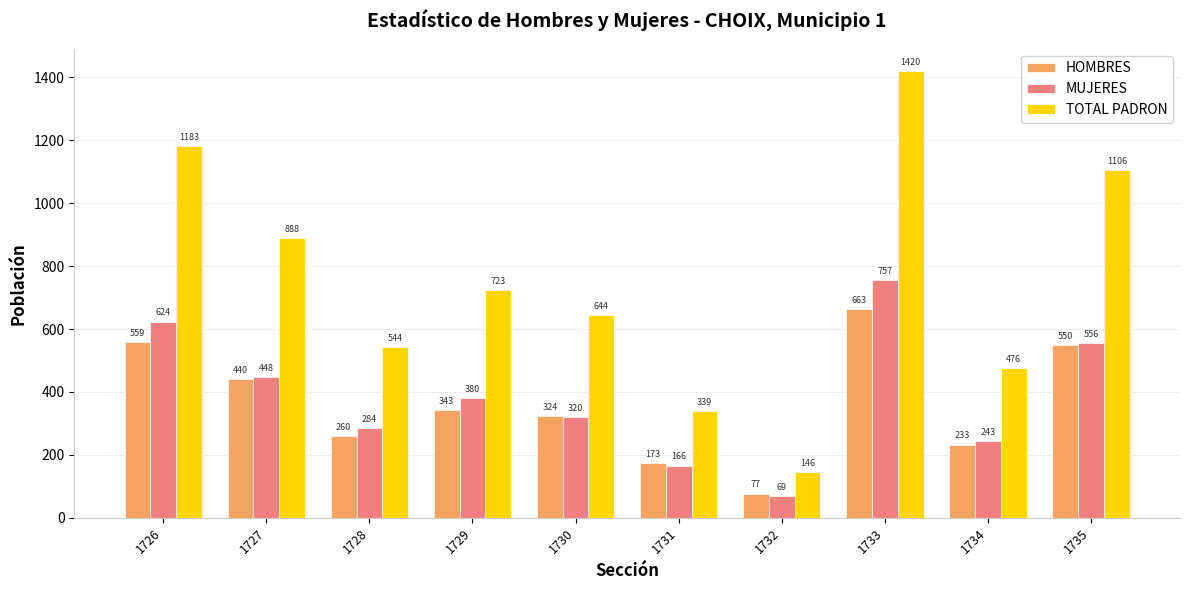

The value of HOMBRES at 1727 is 166. True or false?

False